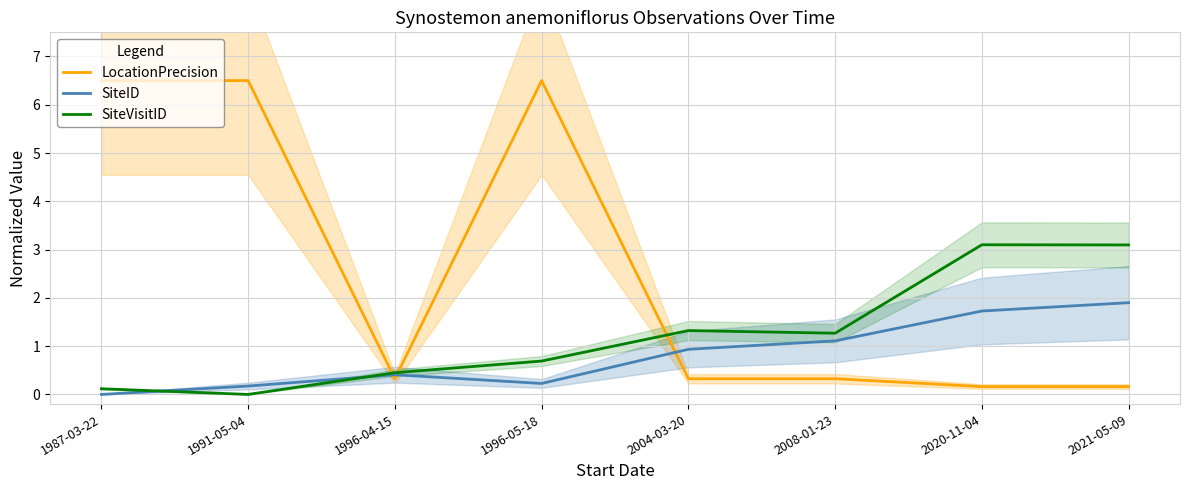

What is the value of the SiteID point at the 6th from the left?

1.1